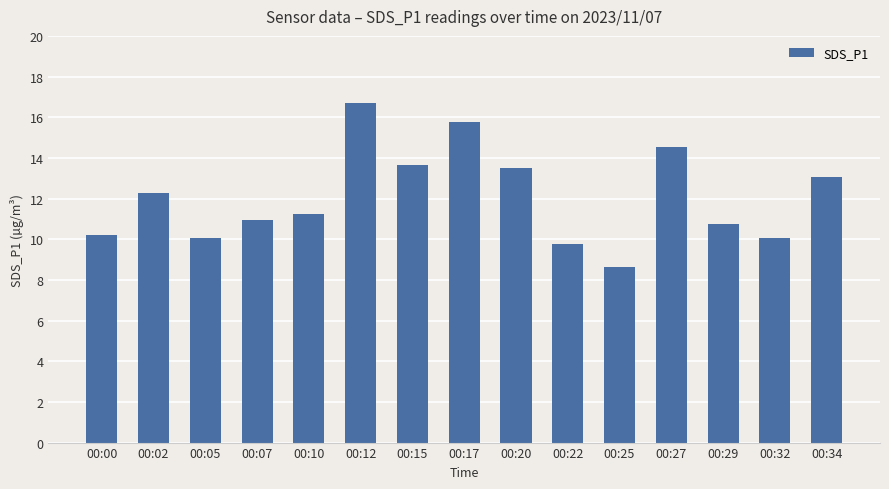

What is the average value?

12.1